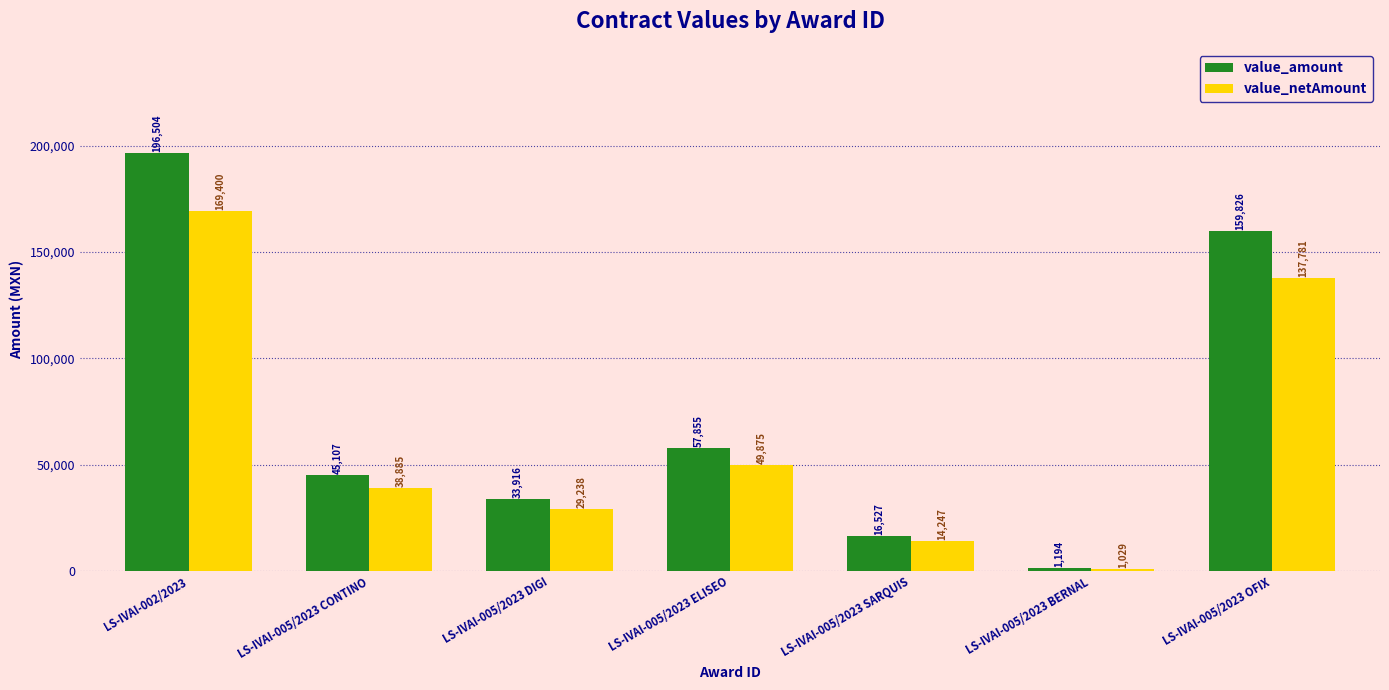

Does the chart contain any negative values?

No